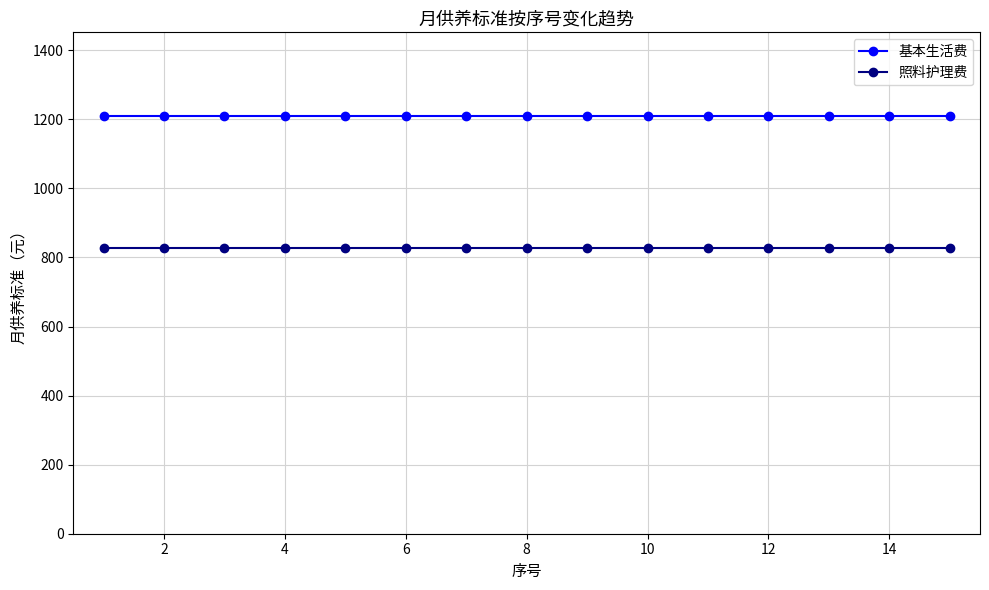

What is the sum of all 基本生活费 values?

18150